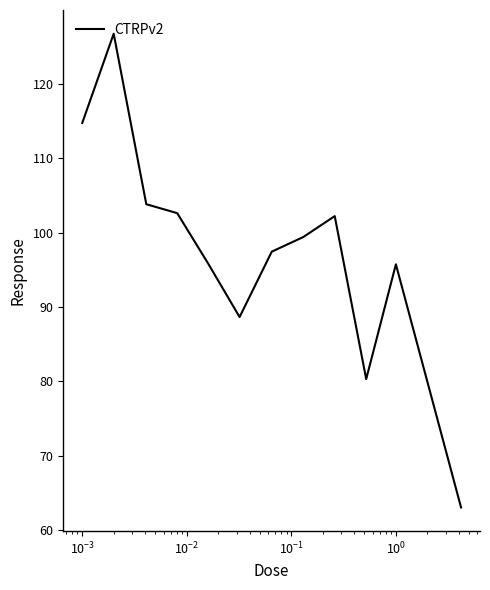

What is the maximum value shown in the chart?

126.7